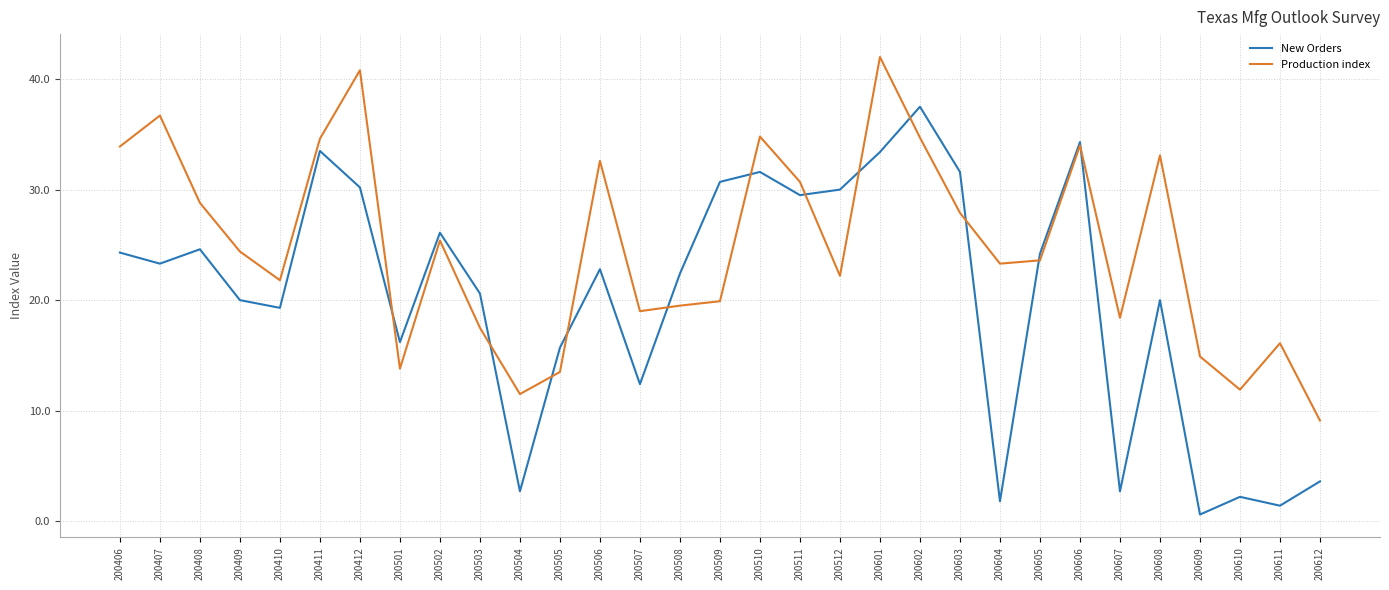

Rank the series by their maximum value, from lowest to highest.

New Orders, Production index